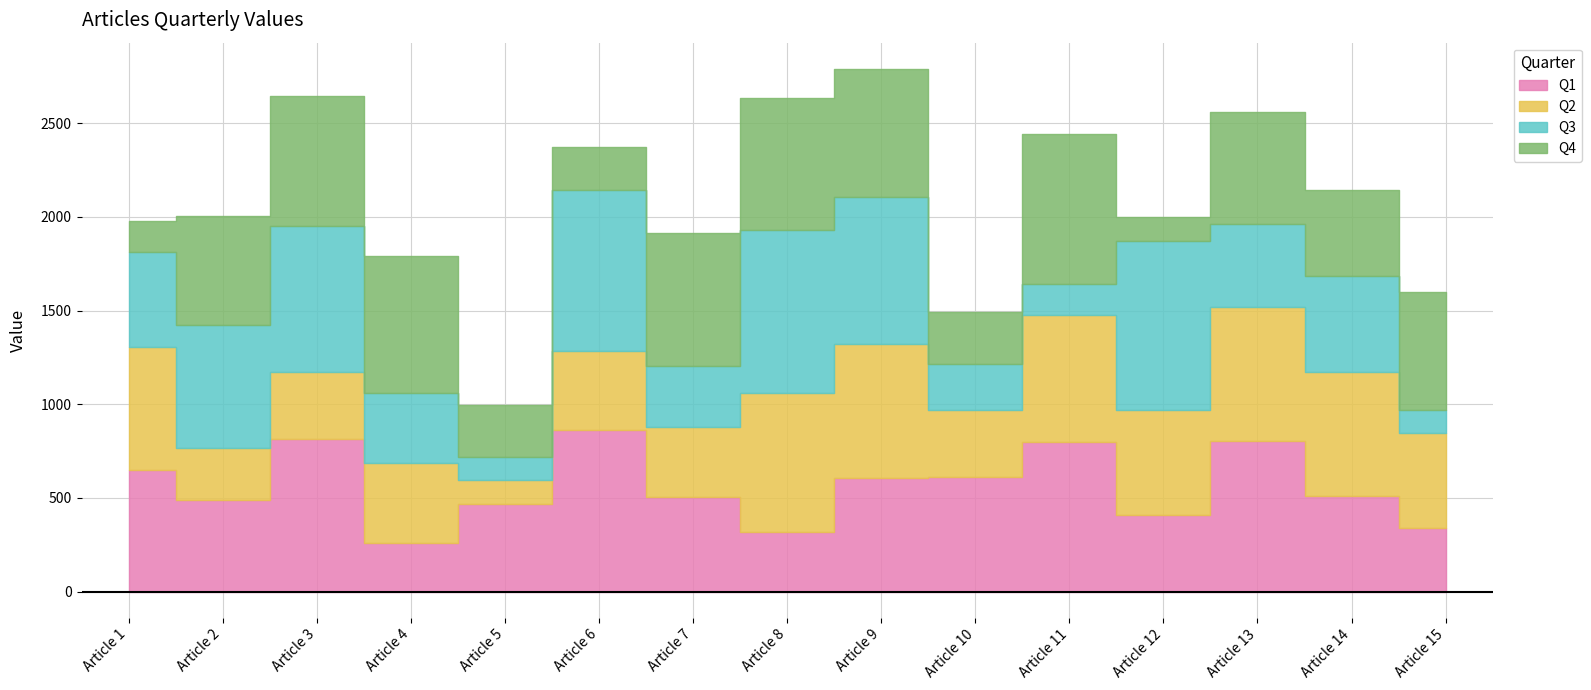

Rank the series at Article 13 from highest to lowest value.

Q1, Q2, Q4, Q3